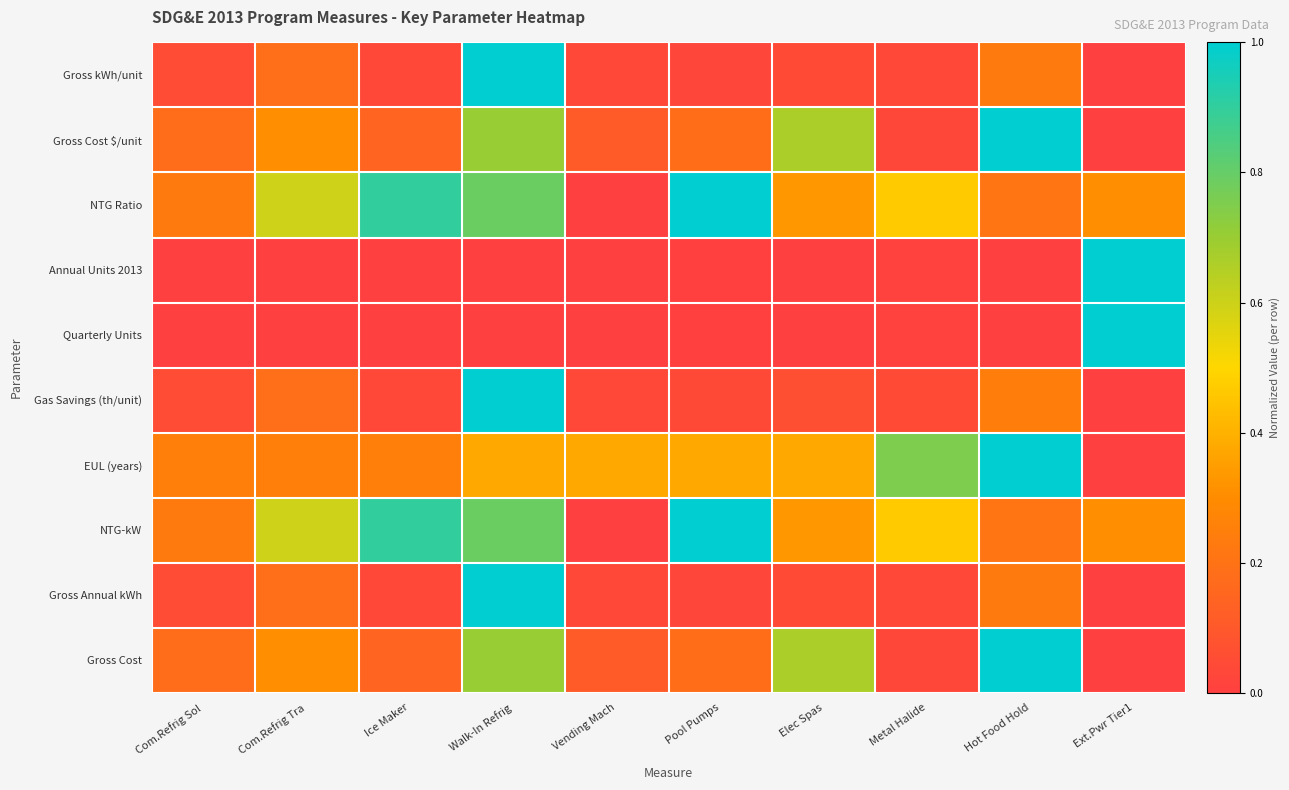

Reading left to right, transcribe all the data shown in this chart.

Gross kWh/unit: Com.Refrig Sol=0.1	Com.Refrig Tra=0.2	Ice Maker=0.0	Walk-In Refrig=1.0	Vending Mach=0.0	Pool Pumps=0.0	Elec Spas=0.0	Metal Halide=0.0	Hot Food Hold=0.2	Ext.Pwr Tier1=0.0
Gross Cost $/unit: Com.Refrig Sol=0.2	Com.Refrig Tra=0.3	Ice Maker=0.1	Walk-In Refrig=0.7	Vending Mach=0.1	Pool Pumps=0.2	Elec Spas=0.7	Metal Halide=0.0	Hot Food Hold=1.0	Ext.Pwr Tier1=0.0
NTG Ratio: Com.Refrig Sol=0.2	Com.Refrig Tra=0.6	Ice Maker=0.9	Walk-In Refrig=0.8	Vending Mach=0.0	Pool Pumps=1.0	Elec Spas=0.3	Metal Halide=0.5	Hot Food Hold=0.2	Ext.Pwr Tier1=0.3
Annual Units 2013: Com.Refrig Sol=0.0	Com.Refrig Tra=0.0	Ice Maker=0.0	Walk-In Refrig=0.0	Vending Mach=0.0	Pool Pumps=0.0	Elec Spas=0.0	Metal Halide=0.0	Hot Food Hold=0.0	Ext.Pwr Tier1=1.0
Quarterly Units: Com.Refrig Sol=0.0	Com.Refrig Tra=0.0	Ice Maker=0.0	Walk-In Refrig=0.0	Vending Mach=0.0	Pool Pumps=0.0	Elec Spas=0.0	Metal Halide=0.0	Hot Food Hold=0.0	Ext.Pwr Tier1=1.0
Gas Savings (th/unit): Com.Refrig Sol=0.1	Com.Refrig Tra=0.2	Ice Maker=0.0	Walk-In Refrig=1.0	Vending Mach=0.0	Pool Pumps=0.0	Elec Spas=0.1	Metal Halide=0.0	Hot Food Hold=0.2	Ext.Pwr Tier1=0.0
EUL (years): Com.Refrig Sol=0.2	Com.Refrig Tra=0.2	Ice Maker=0.2	Walk-In Refrig=0.4	Vending Mach=0.4	Pool Pumps=0.4	Elec Spas=0.4	Metal Halide=0.8	Hot Food Hold=1.0	Ext.Pwr Tier1=0.0
NTG-kW: Com.Refrig Sol=0.2	Com.Refrig Tra=0.6	Ice Maker=0.9	Walk-In Refrig=0.8	Vending Mach=0.0	Pool Pumps=1.0	Elec Spas=0.3	Metal Halide=0.5	Hot Food Hold=0.2	Ext.Pwr Tier1=0.3
Gross Annual kWh: Com.Refrig Sol=0.1	Com.Refrig Tra=0.2	Ice Maker=0.0	Walk-In Refrig=1.0	Vending Mach=0.0	Pool Pumps=0.0	Elec Spas=0.0	Metal Halide=0.0	Hot Food Hold=0.2	Ext.Pwr Tier1=0.0
Gross Cost: Com.Refrig Sol=0.2	Com.Refrig Tra=0.3	Ice Maker=0.1	Walk-In Refrig=0.7	Vending Mach=0.1	Pool Pumps=0.2	Elec Spas=0.7	Metal Halide=0.0	Hot Food Hold=1.0	Ext.Pwr Tier1=0.0